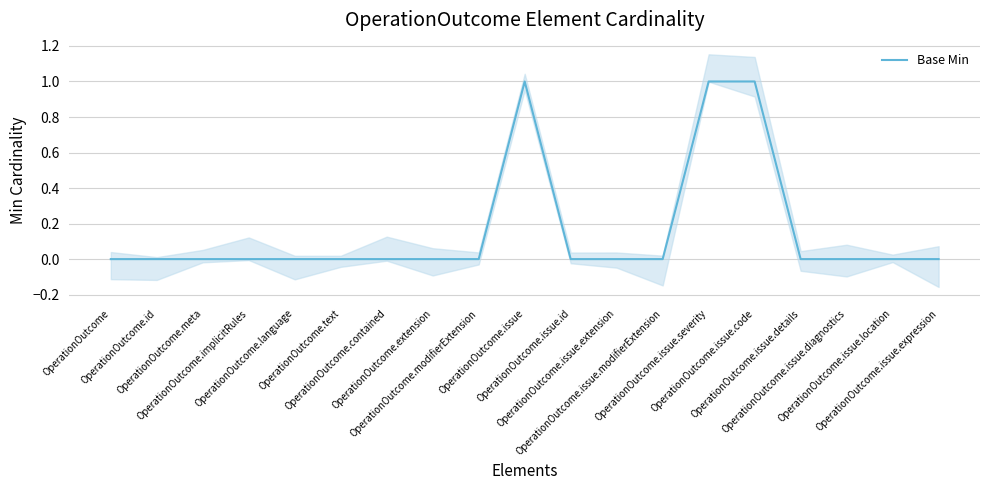

The chart shows a value of 1 at OperationOutcome.issue.modifierExtension. True or false?

False